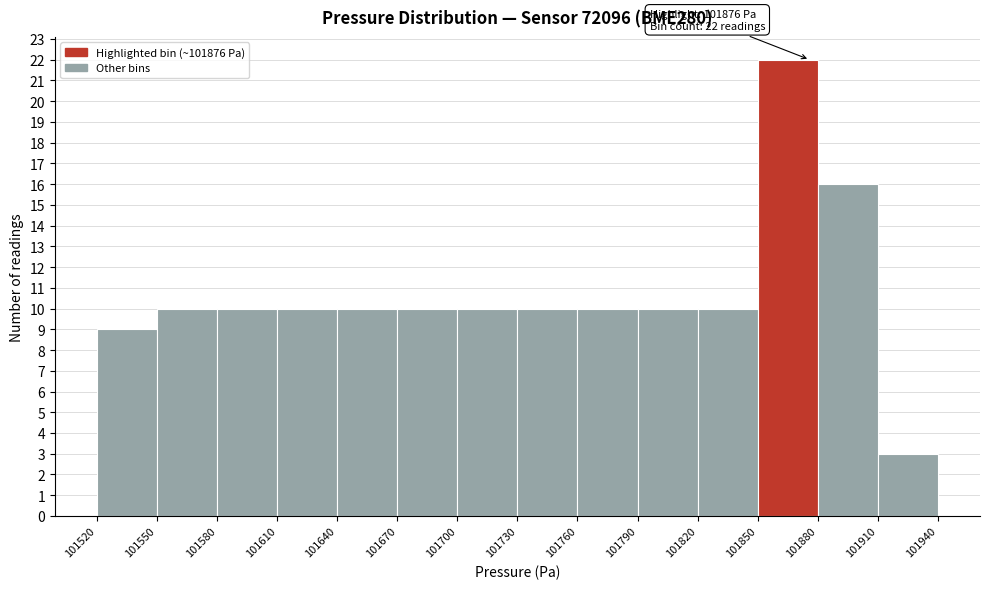

Over which range of the x-axis is the bar tallest?

101850 to 101880